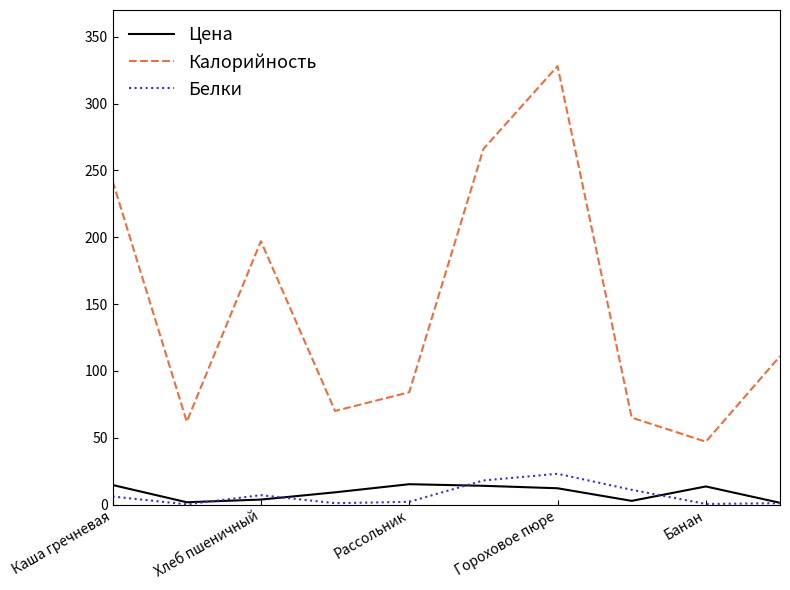

True or false: Калорийность and Цена intersect in this chart.

False